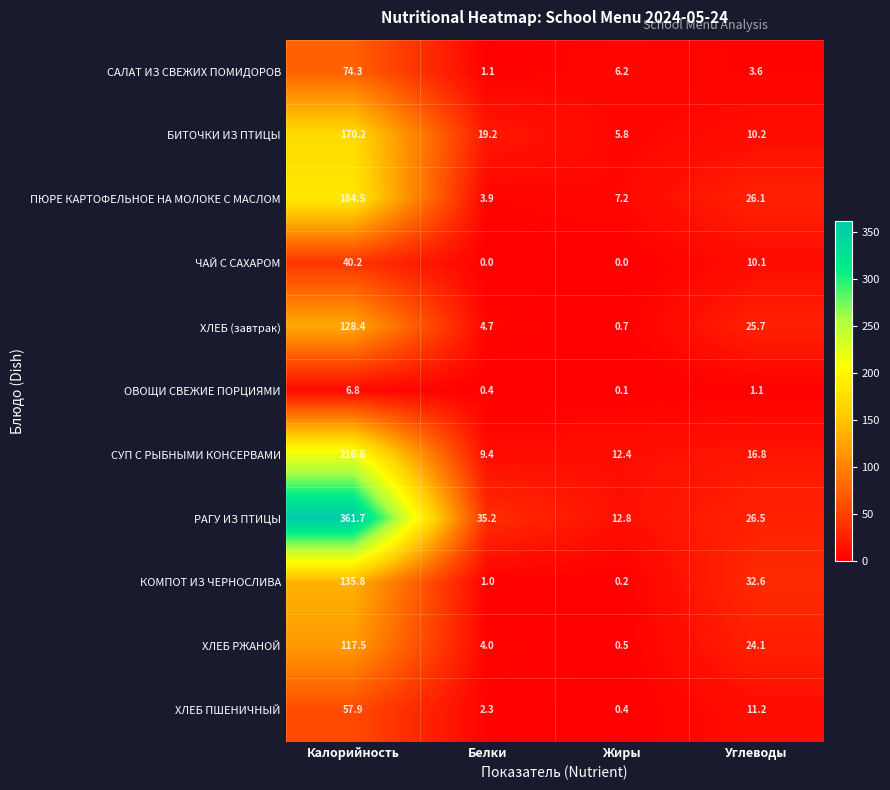

Which category has the lowest value in the САЛАТ ИЗ СВЕЖИХ ПОМИДОРОВ series?

Белки